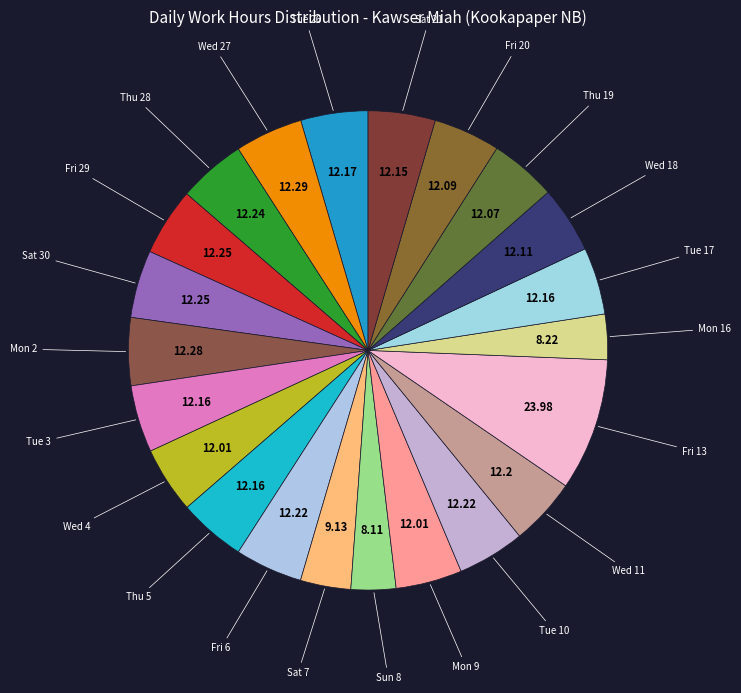

To the nearest percent, what is the average slice percentage?

5%